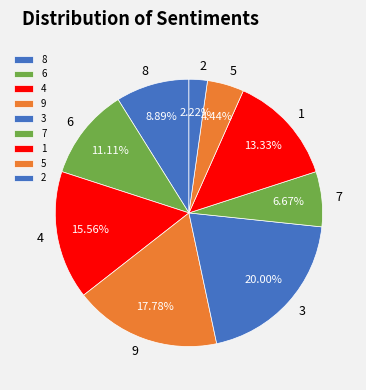

To the nearest percent, what percentage of the pie is 5?

4%